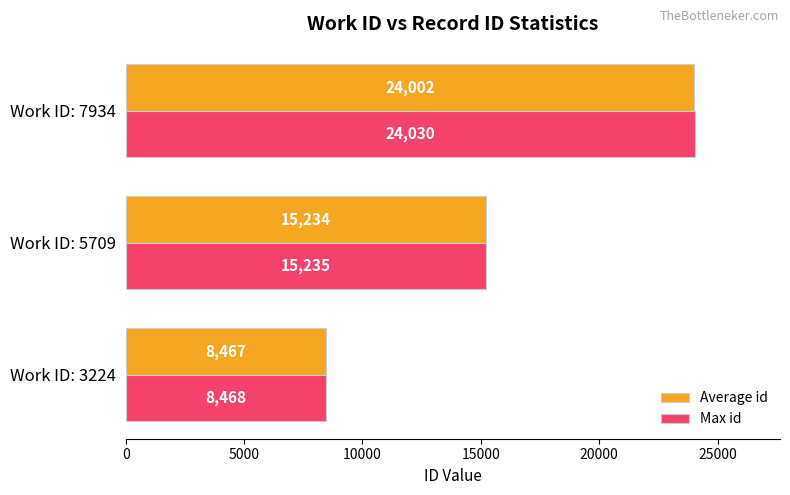

How many data points in Average id are less than 15234?

1